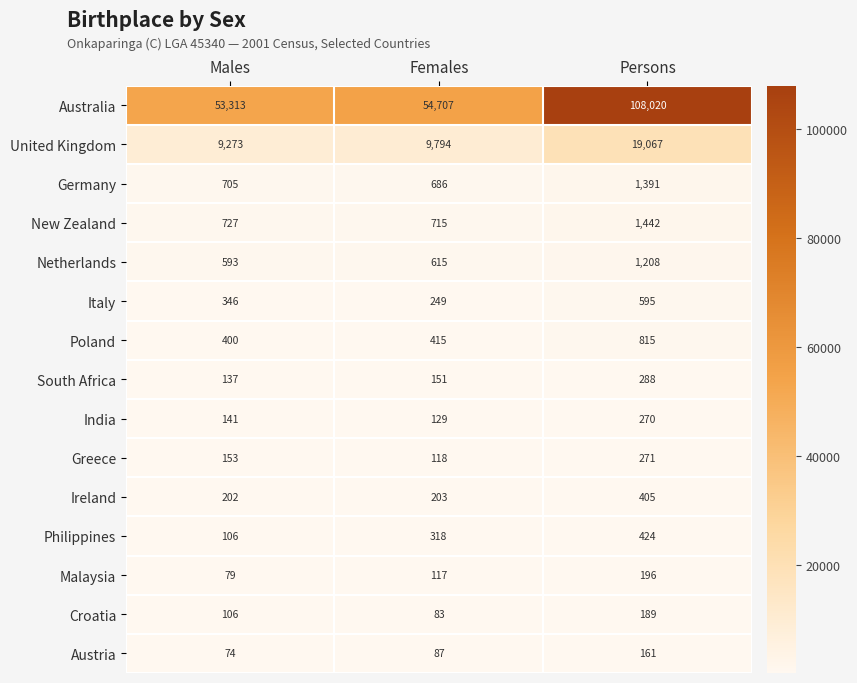

What is the difference between the second highest and minimum values in the Croatia series?

23